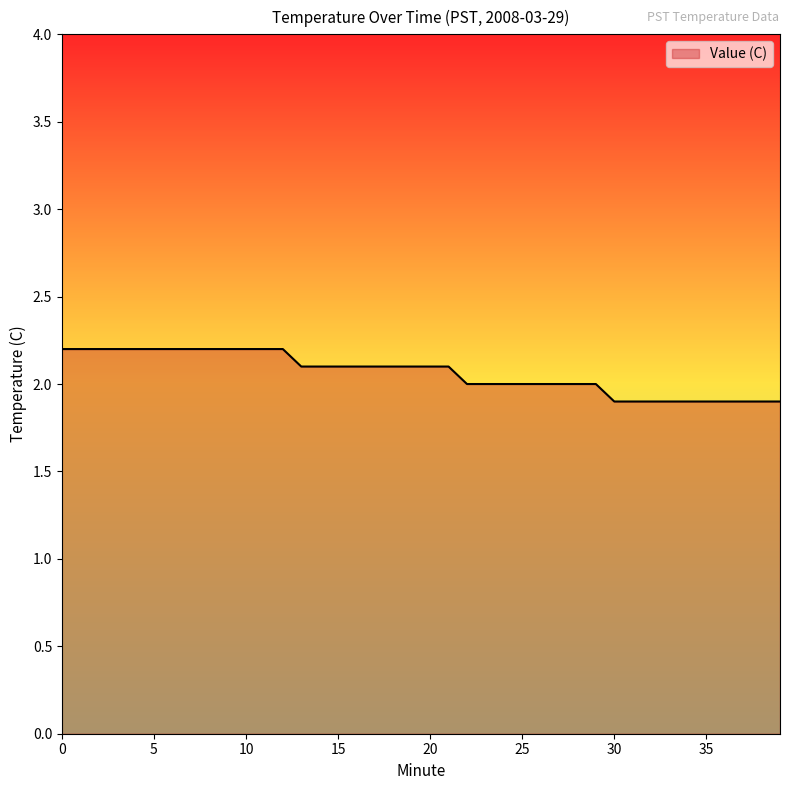

Reading left to right, extract all data points from this chart.

2.2	2.2	2.2	2.2	2.2	2.2	2.2	2.2	2.2	2.2	2.2	2.2	2.2	2.1	2.1	2.1	2.1	2.1	2.1	2.1	2.1	2.1	2.0	2.0	2.0	2.0	2.0	2.0	2.0	2.0	1.9	1.9	1.9	1.9	1.9	1.9	1.9	1.9	1.9	1.9